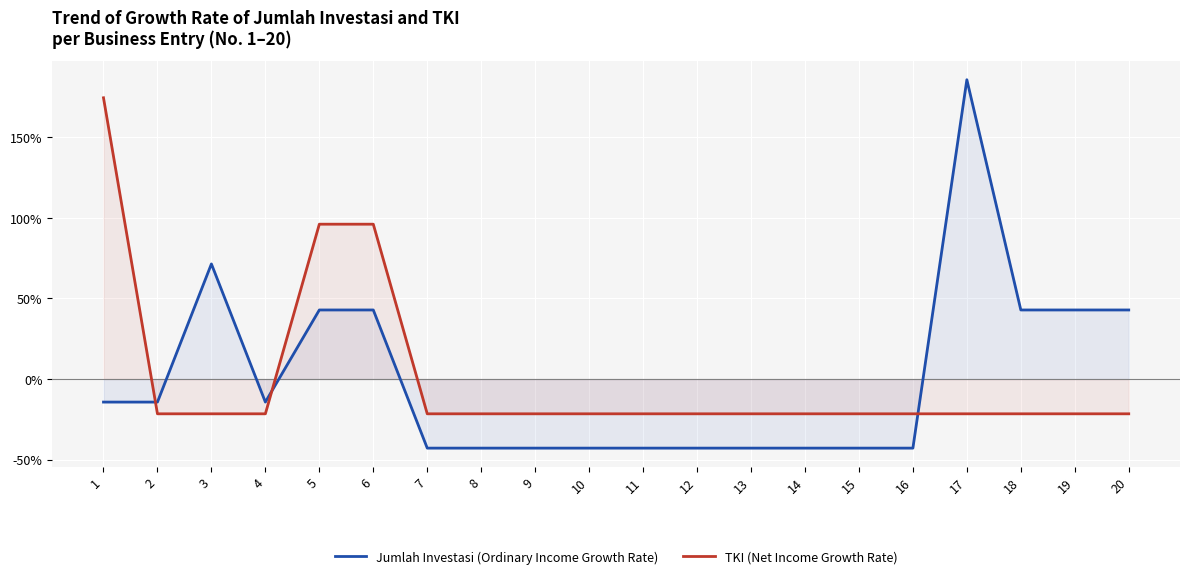

What is the sum of the Jumlah Investasi (Ordinary Income Growth Rate) values at 6 and 20?

85.7